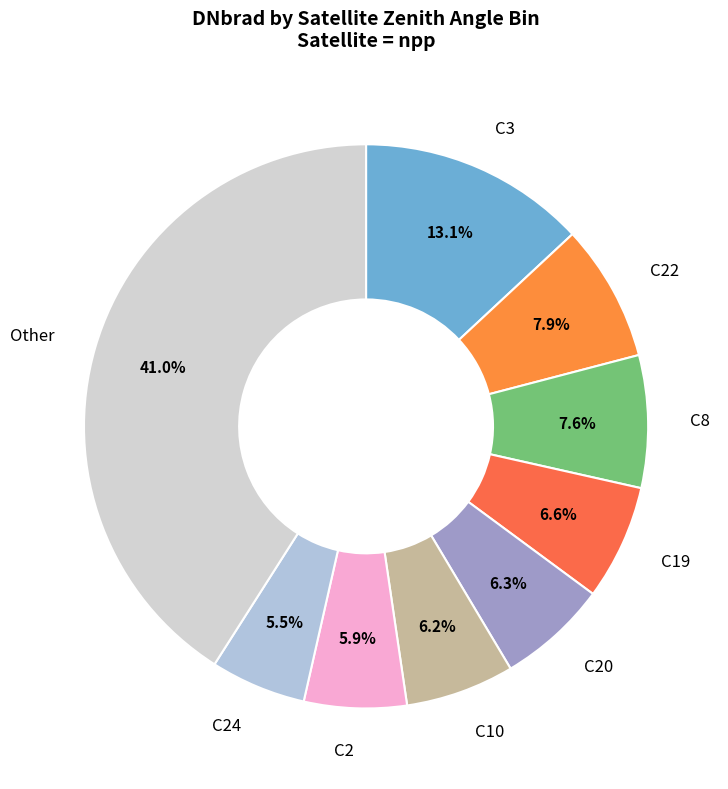

How many slices are in this pie chart?

9